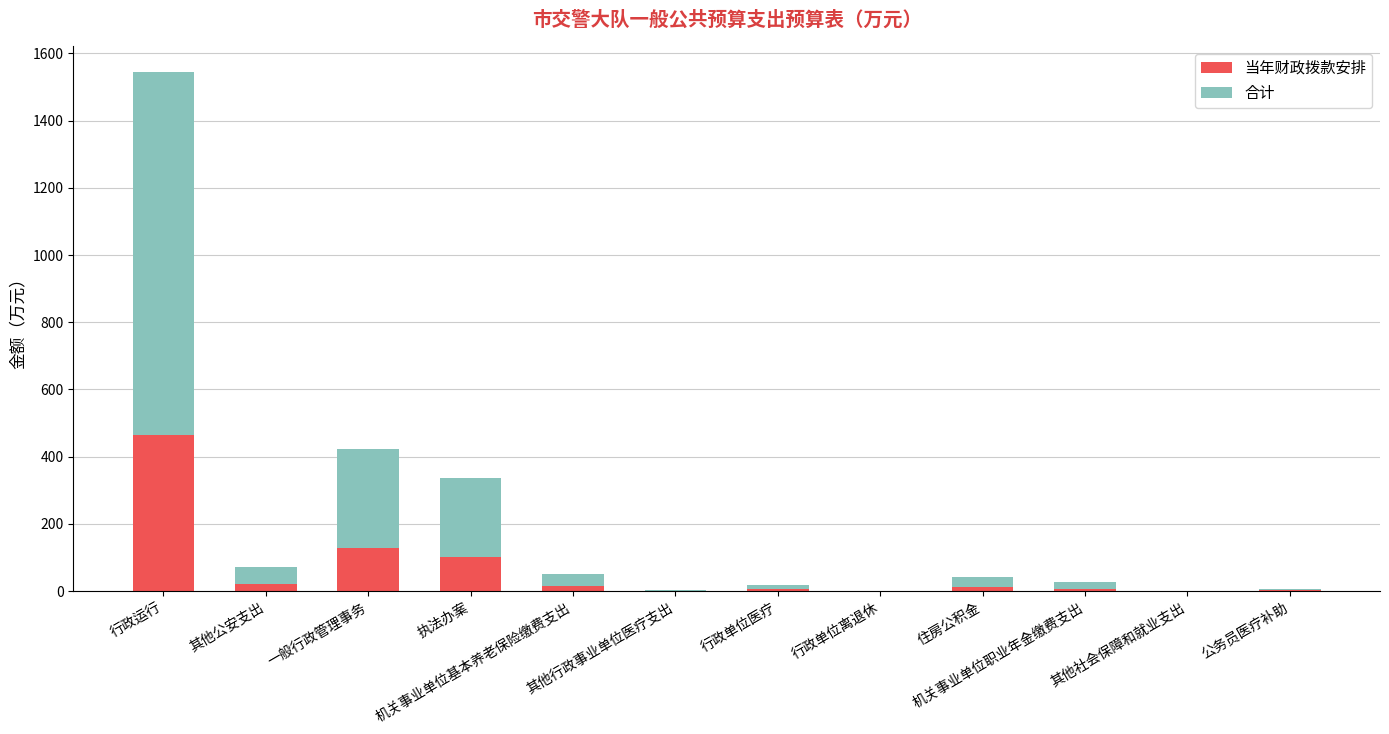

Is it true that 当年财政拨款安排 equals 5.0 at 机关事业单位职业年金缴费支出?

False